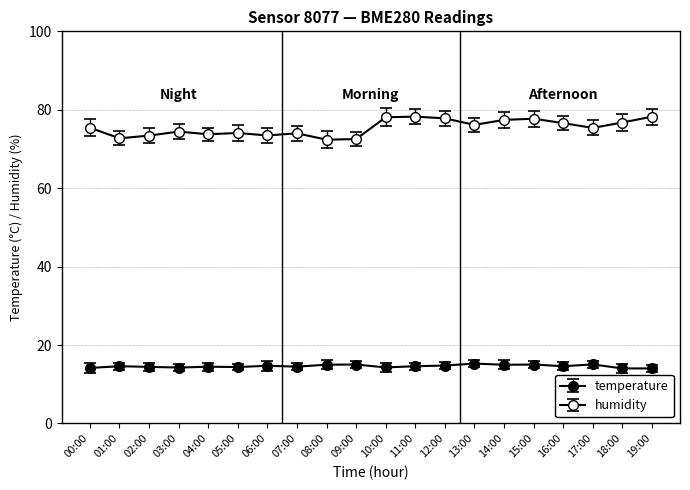

List the labels in order of temperature value, smallest first.

19:00, 18:00, 00:00, 03:00, 10:00, 05:00, 02:00, 04:00, 07:00, 01:00, 11:00, 16:00, 06:00, 12:00, 14:00, 08:00, 09:00, 15:00, 17:00, 13:00